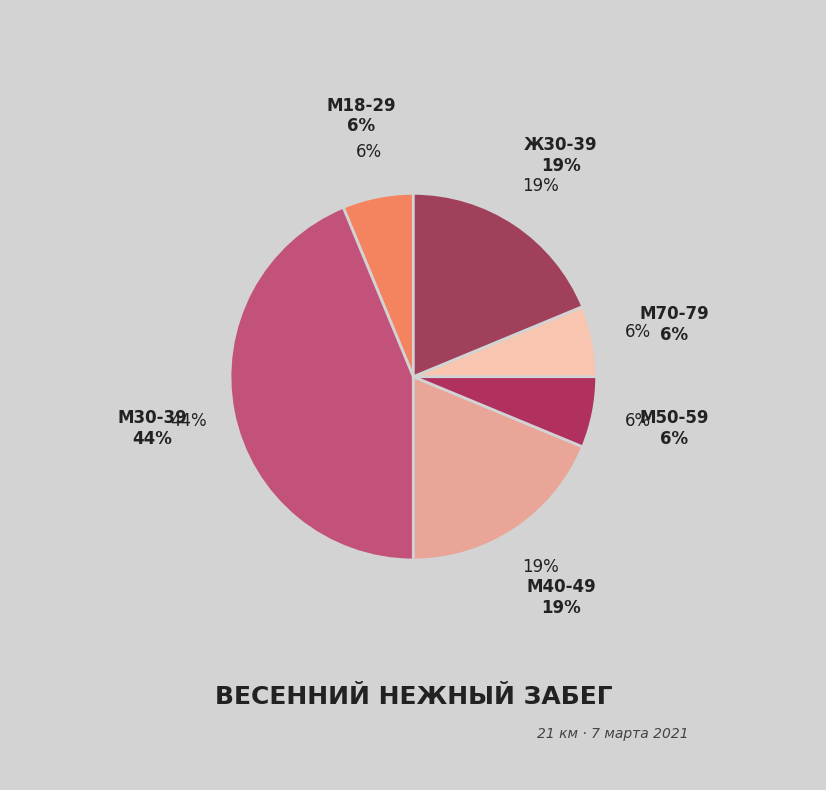

Does any single category account for the majority?

No